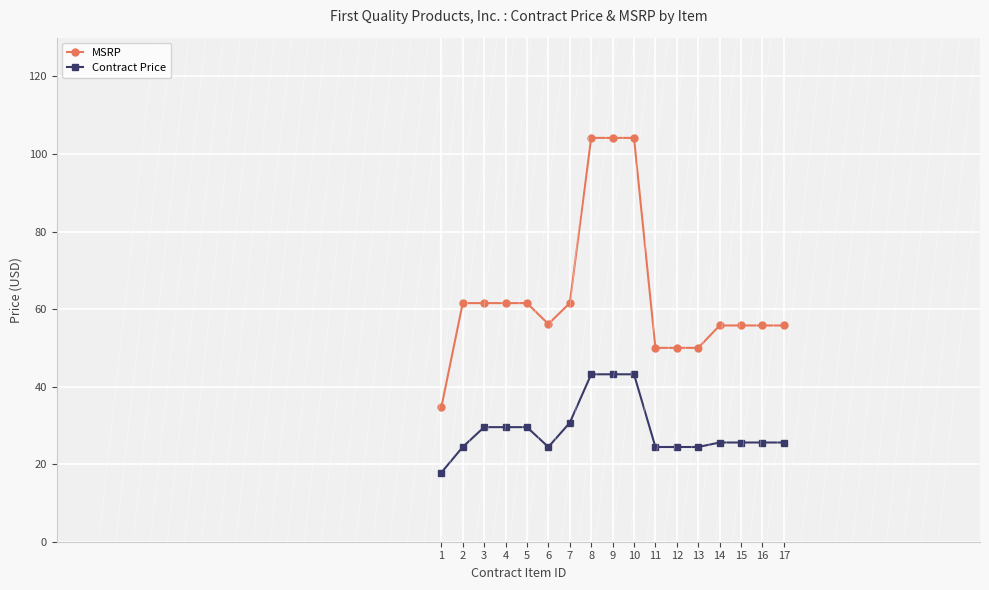

Which series has the largest total across all categories?

MSRP